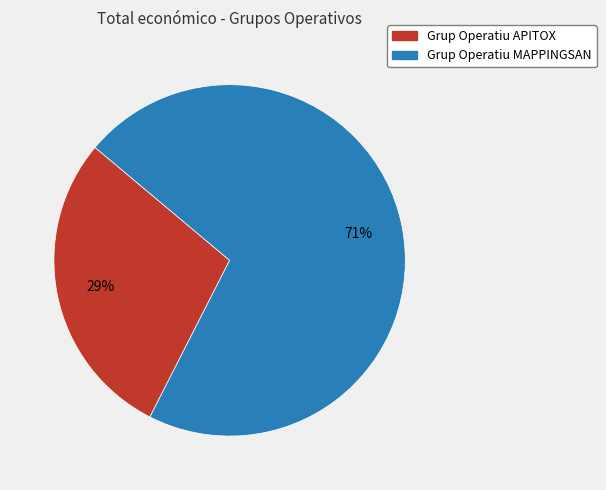

Combined, do Grup Operatiu APITOX and Grup Operatiu MAPPINGSAN account for over 50%?

Yes